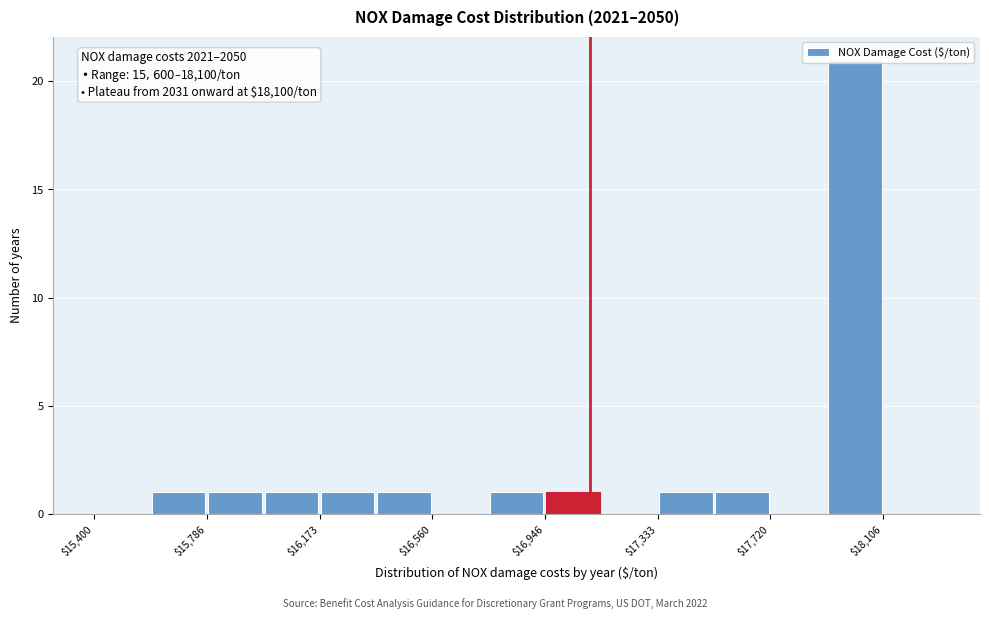

Read against the x-axis, roughly where is the centre of the tallest bar?

18000